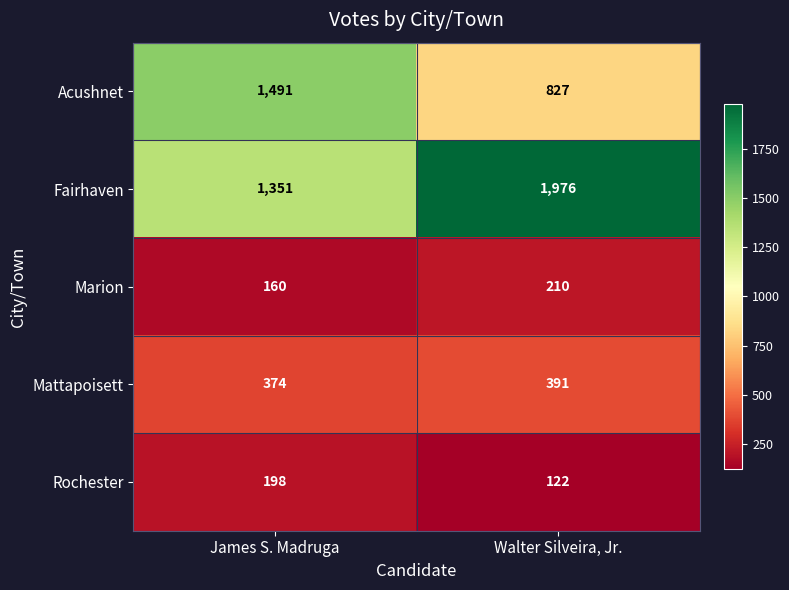

The value of Rochester at James S. Madruga is 198. True or false?

True